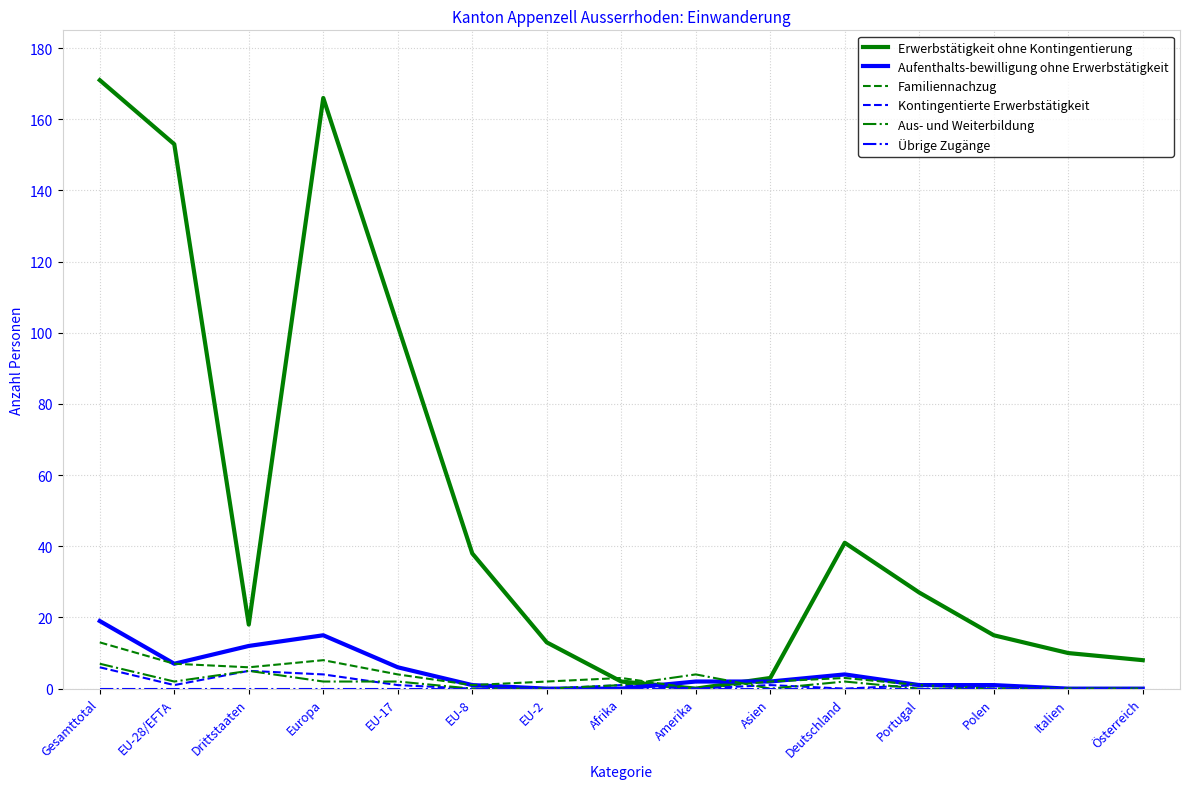

Between which two adjacent categories do Erwerbstätigkeit ohne Kontingentierung and Aufenthalts-bewilligung ohne Erwerbstätigkeit first intersect?

Afrika and Amerika